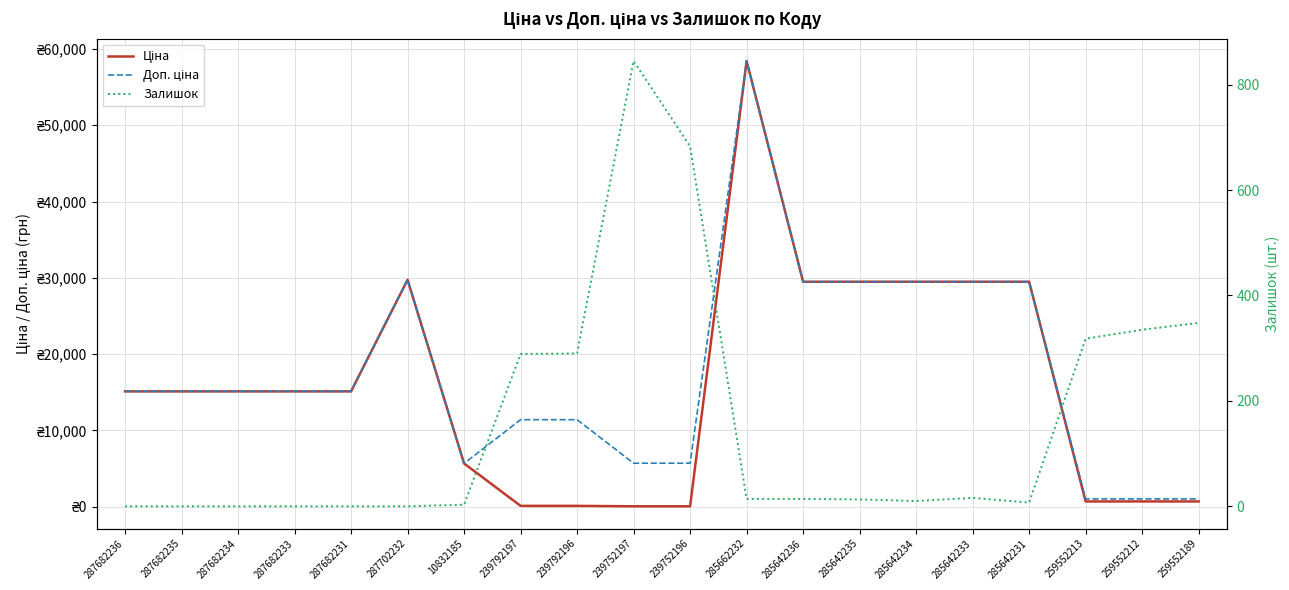

At which label does Залишок reach its peak?

239752197